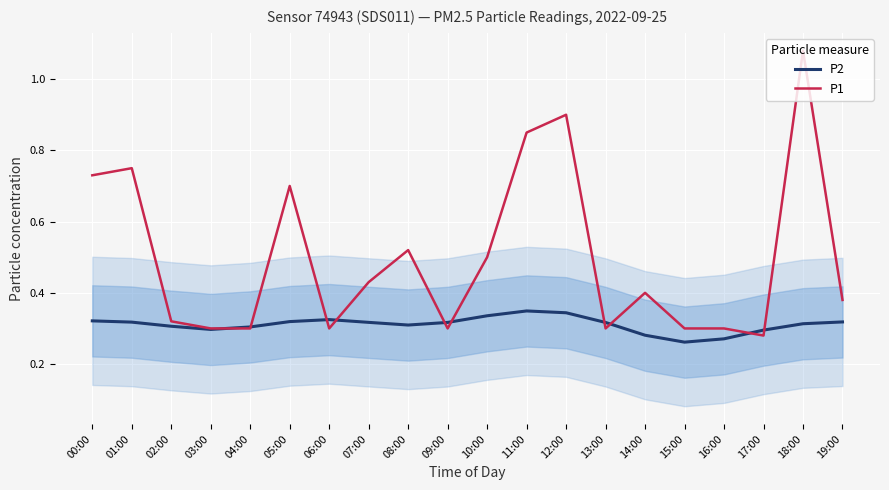

True or false: P2 and P1 cross at least once.

True